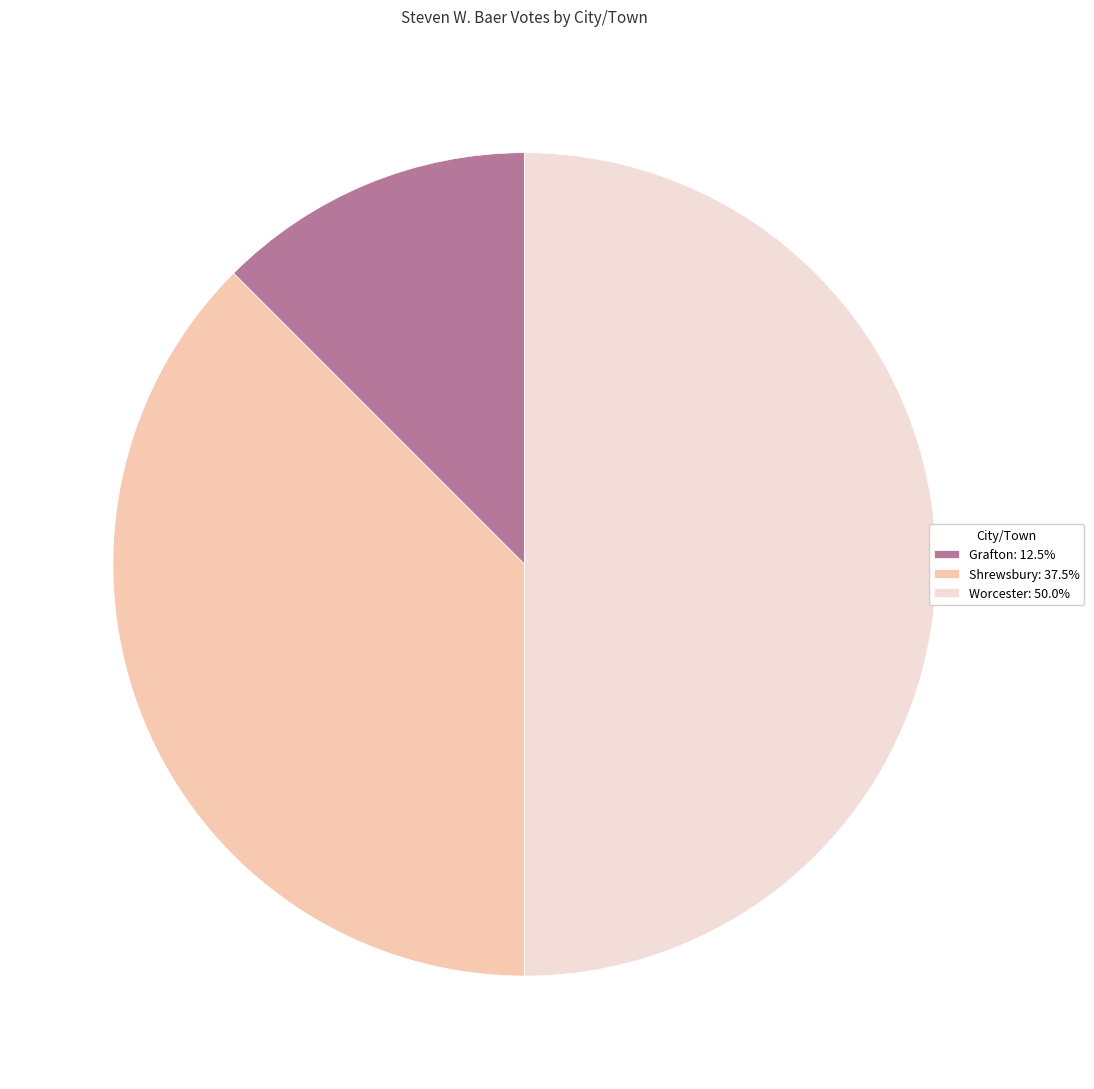

True or false: Grafton accounts for 12% of the total.

True